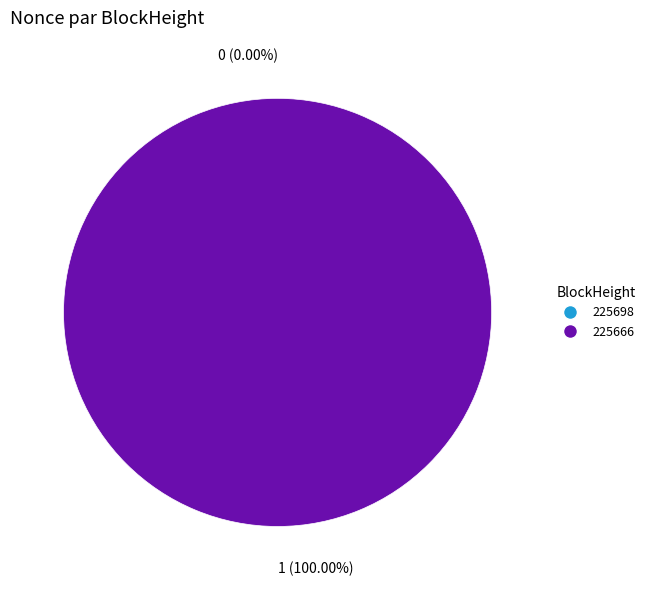

What percentage do 225666 and 225698 together represent?

100.0%